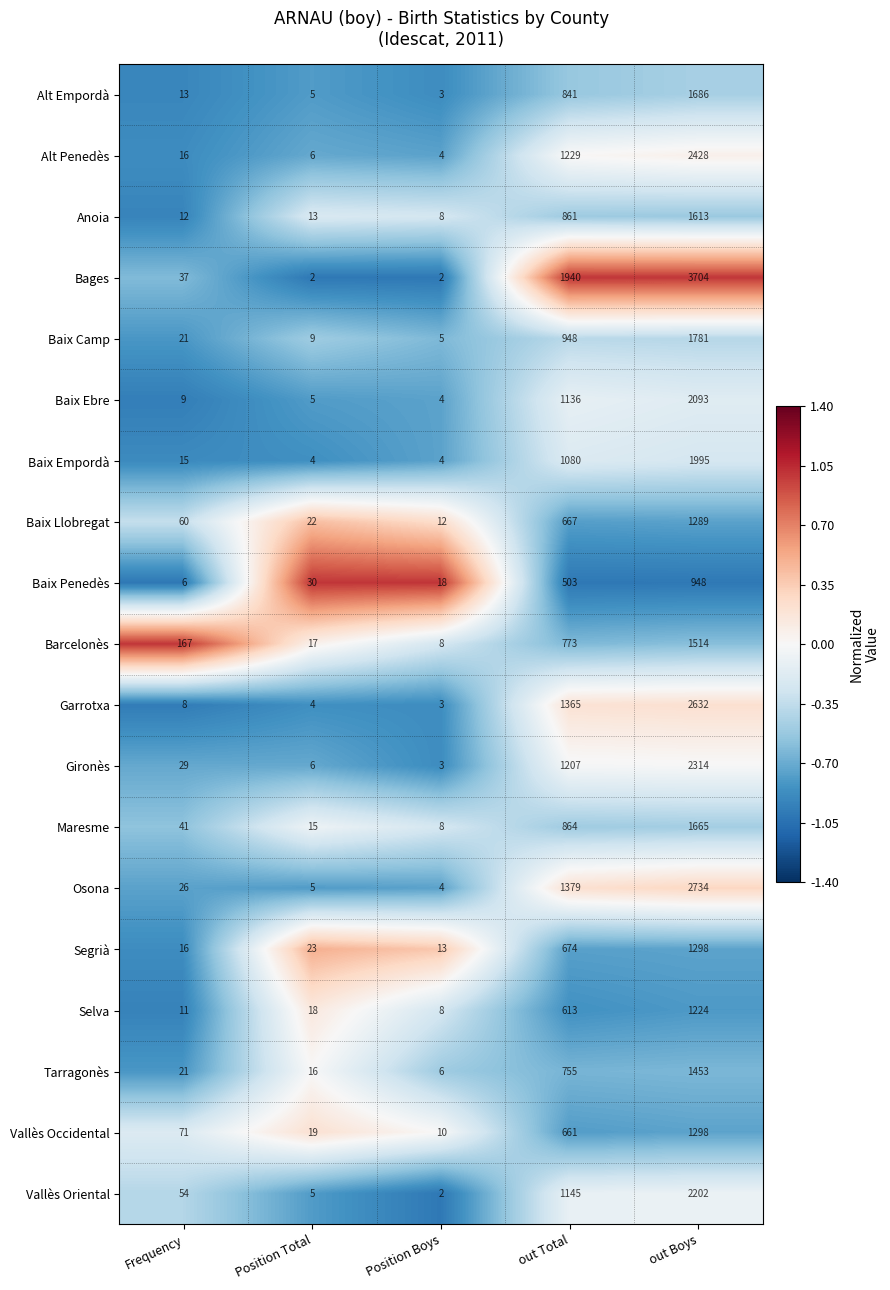

Which category has the lowest value in the Baix Ebre series?

Position Boys